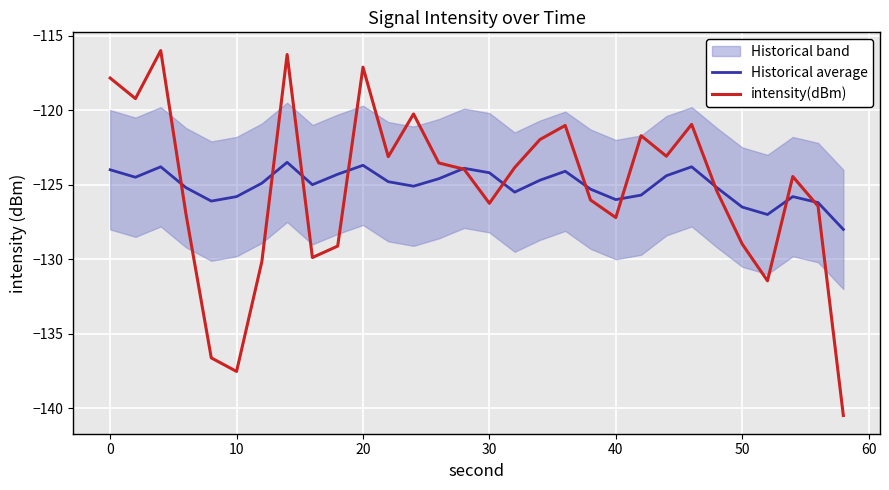

How many interior local valleys does the intensity(dBm) series have?

8